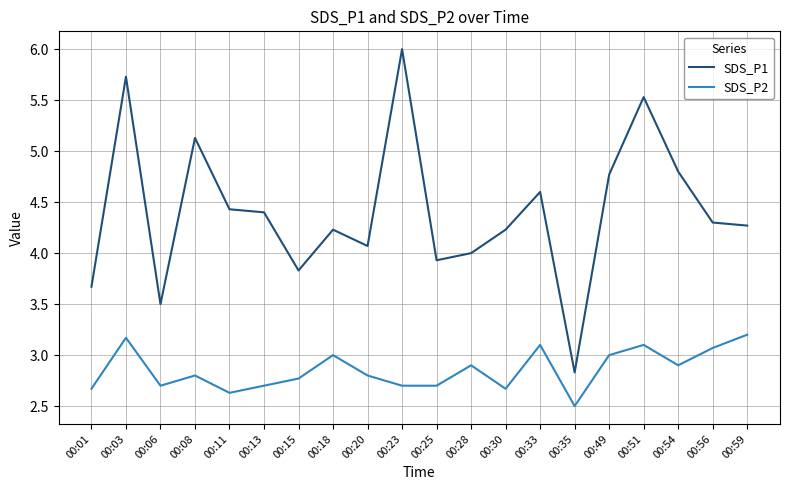

Which series has the widest spread of values?

SDS_P1